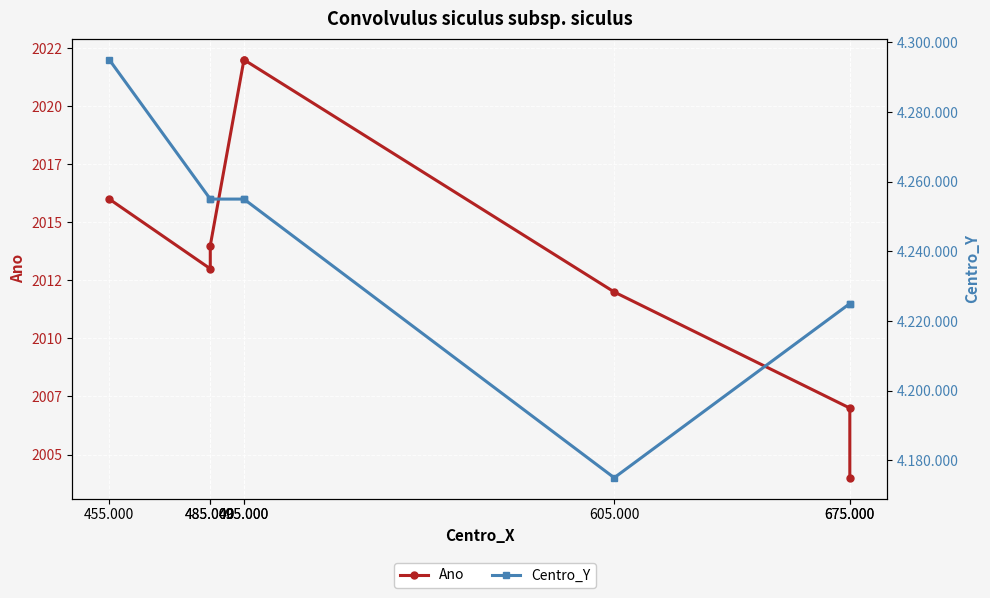

Reading left to right, extract all data points from this chart.

Ano: 455.000=2016	485.000=2013	485.000=2014	495.000=2022	495.000=2022	605.000=2012	675.000=2007	675.000=2004
Centro_Y: 455.000=4295000	485.000=4255000	485.000=4255000	495.000=4255000	495.000=4255000	605.000=4175000	675.000=4225000	675.000=4225000